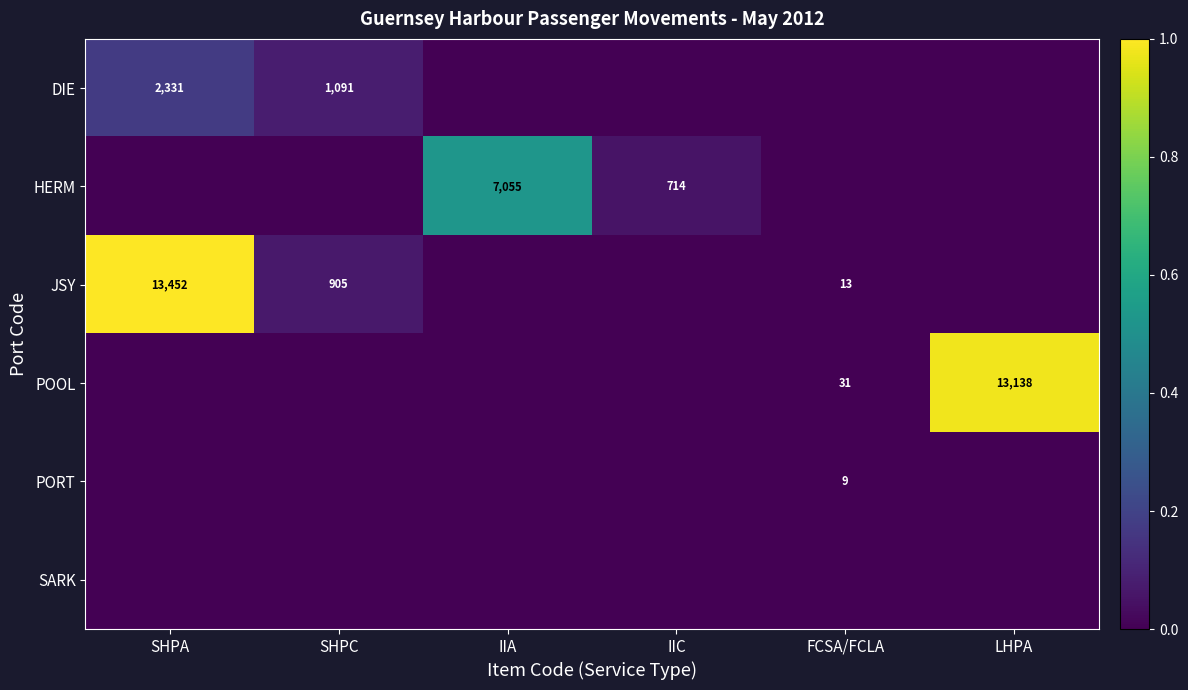

Is it true that JSY equals 905 at SHPC?

True